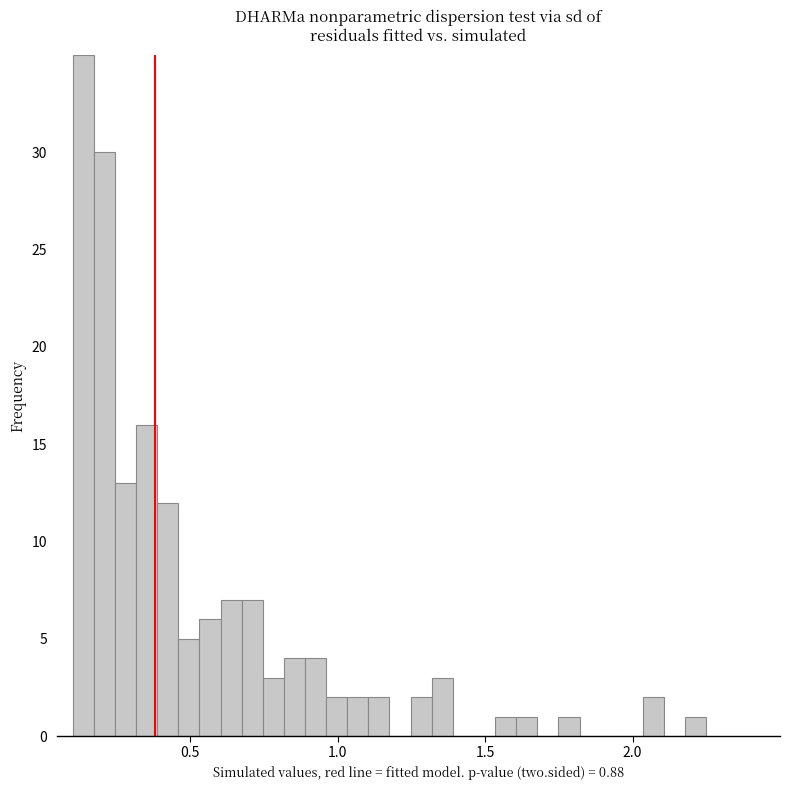

Read against the x-axis, roughly where is the centre of the tallest bar?

0.15